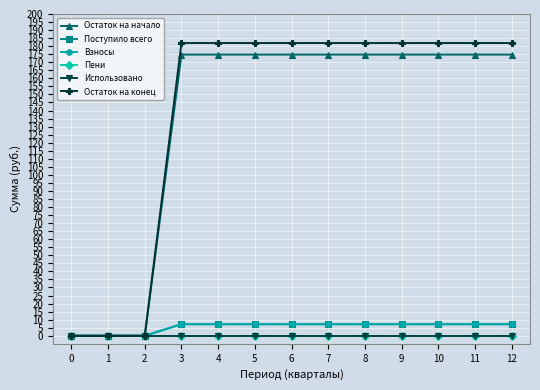

List the labels in order of Поступило всего value, smallest first.

0, 1, 2, 3, 4, 5, 6, 7, 8, 9, 10, 11, 12